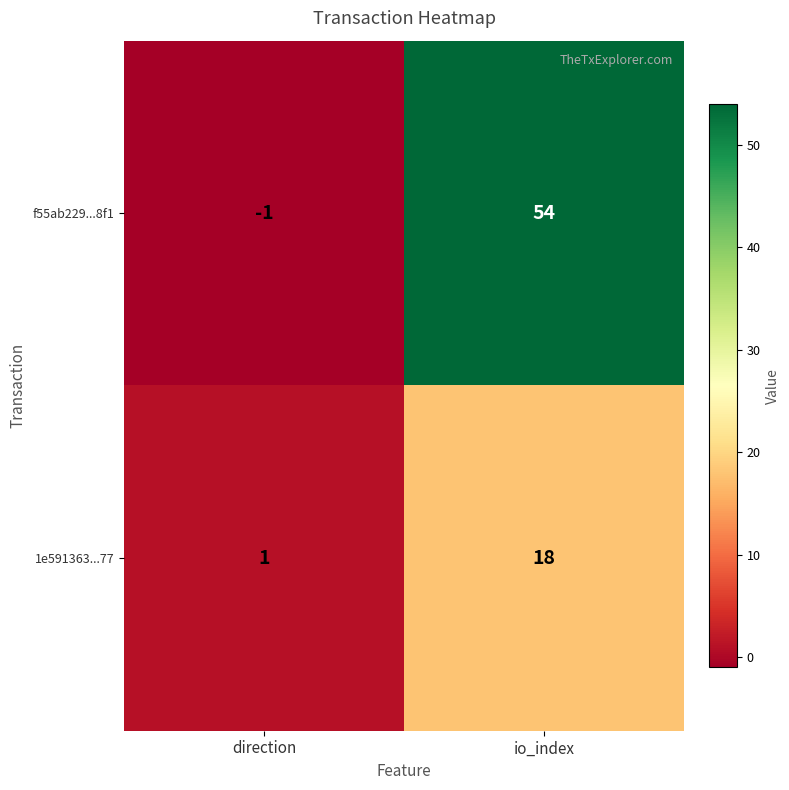

The value of f55ab229...8f1 at direction is 0. True or false?

False